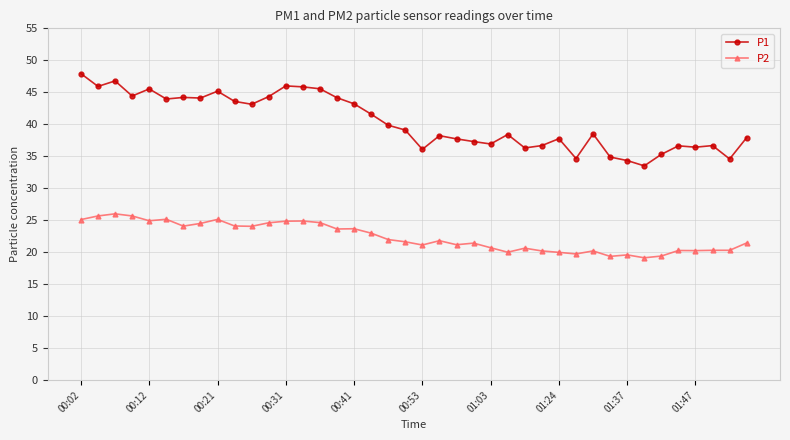

At how many categories does at least one series exceed 34?

39